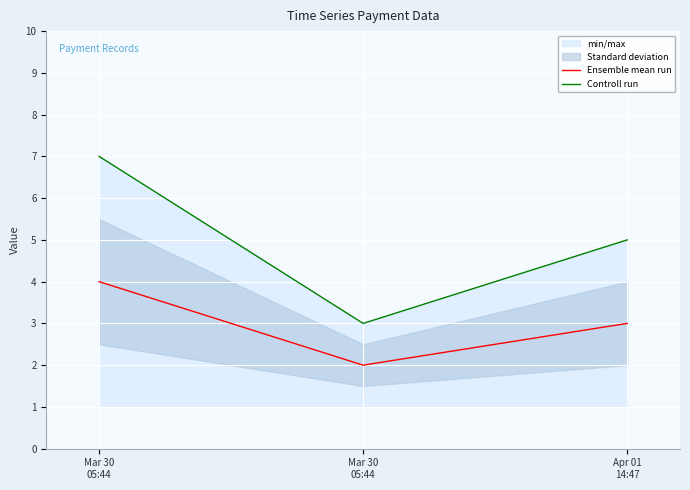

Count the Ensemble mean run values in the range 2 to 4.

3